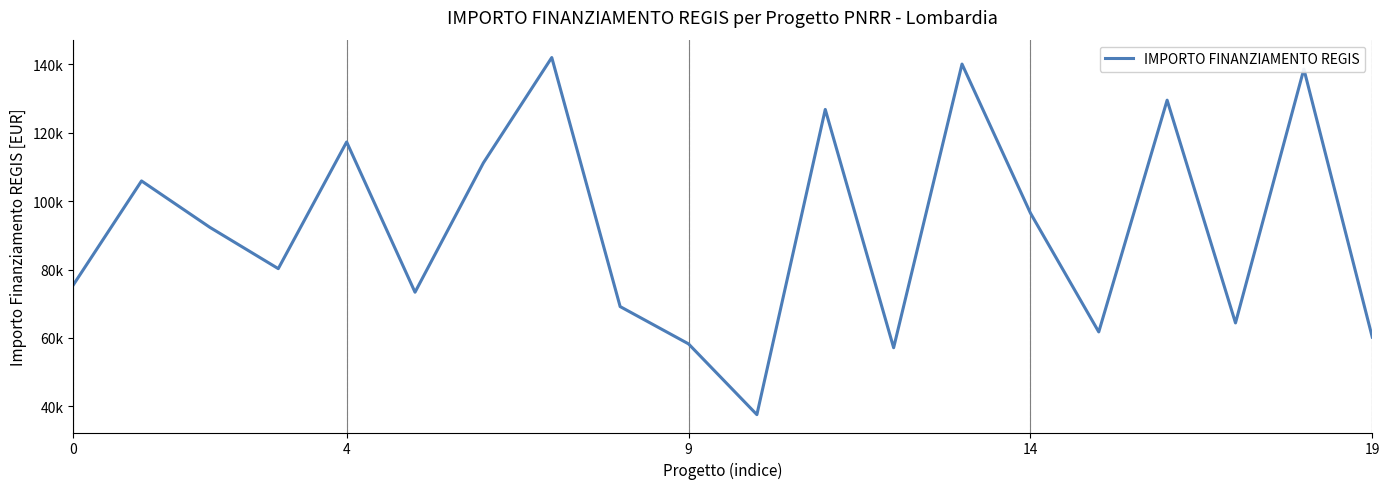

Does the chart display data point markers on the line(s)?

No